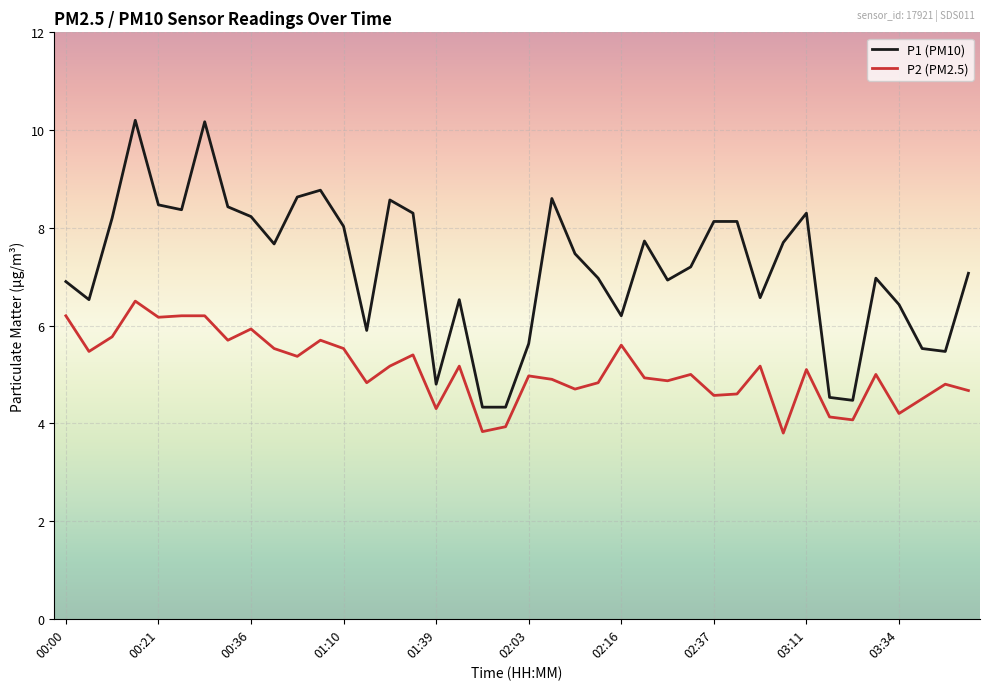

True or false: P2 (PM2.5) and P1 (PM10) cross at least once.

False